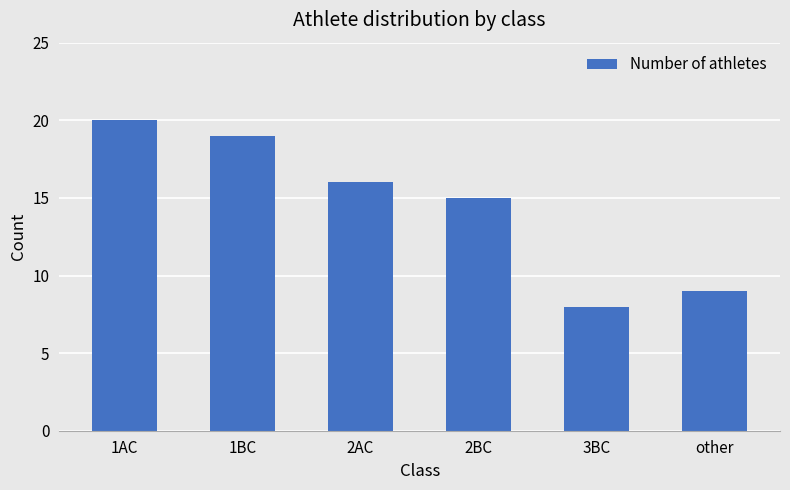

What is the smallest value displayed?

8